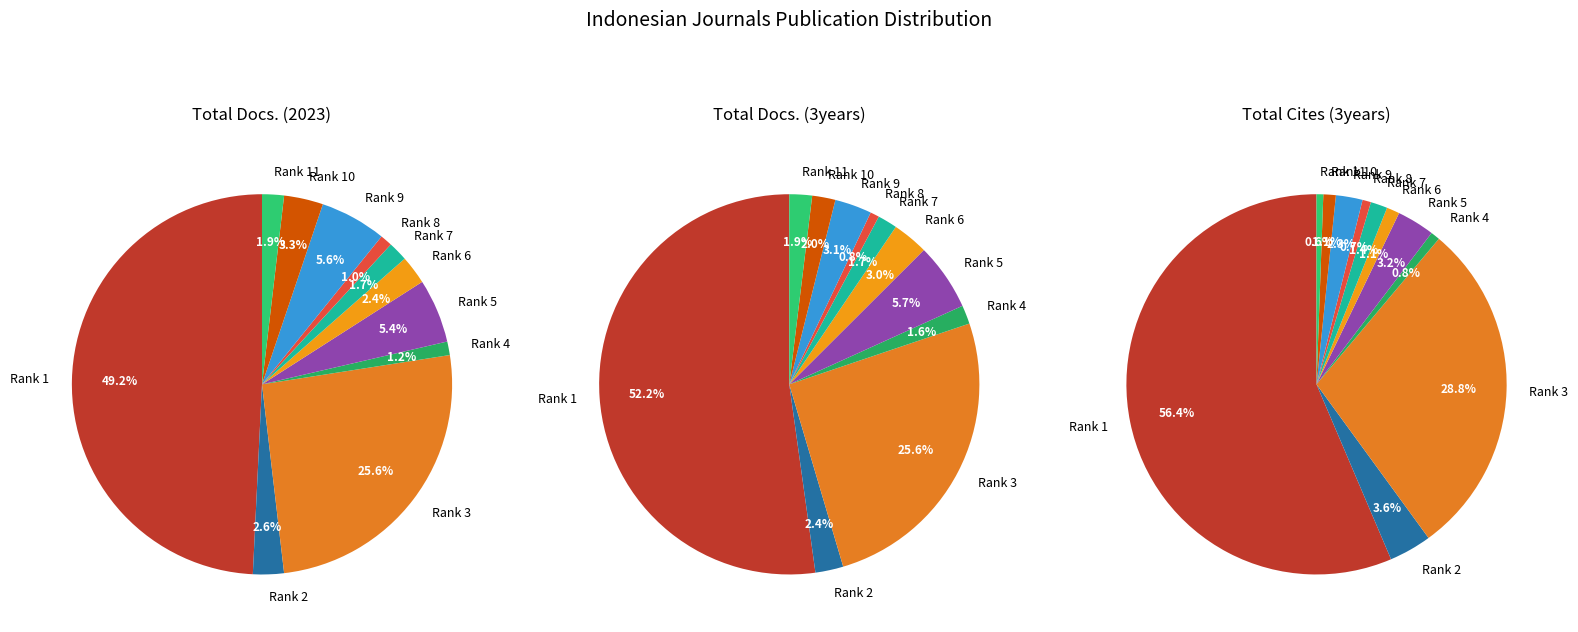

To the nearest percent, what is the difference between the Rank 2 and Rank 4 slice percentages?

1%